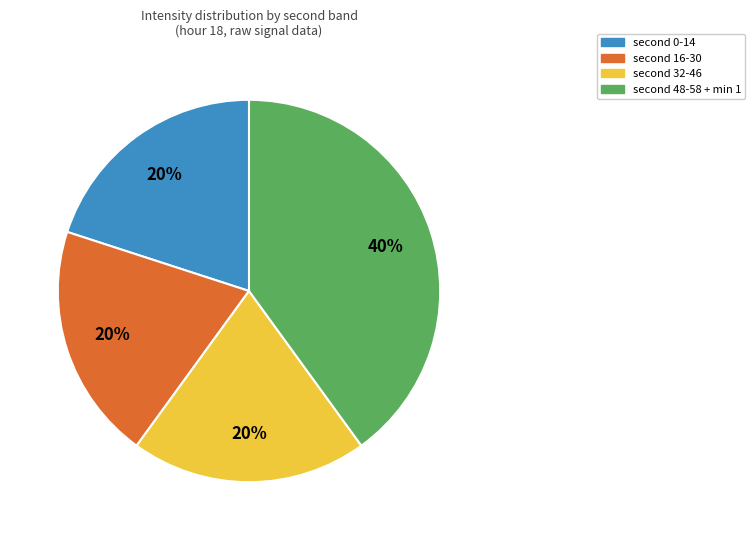

How many slices are in this pie chart?

4